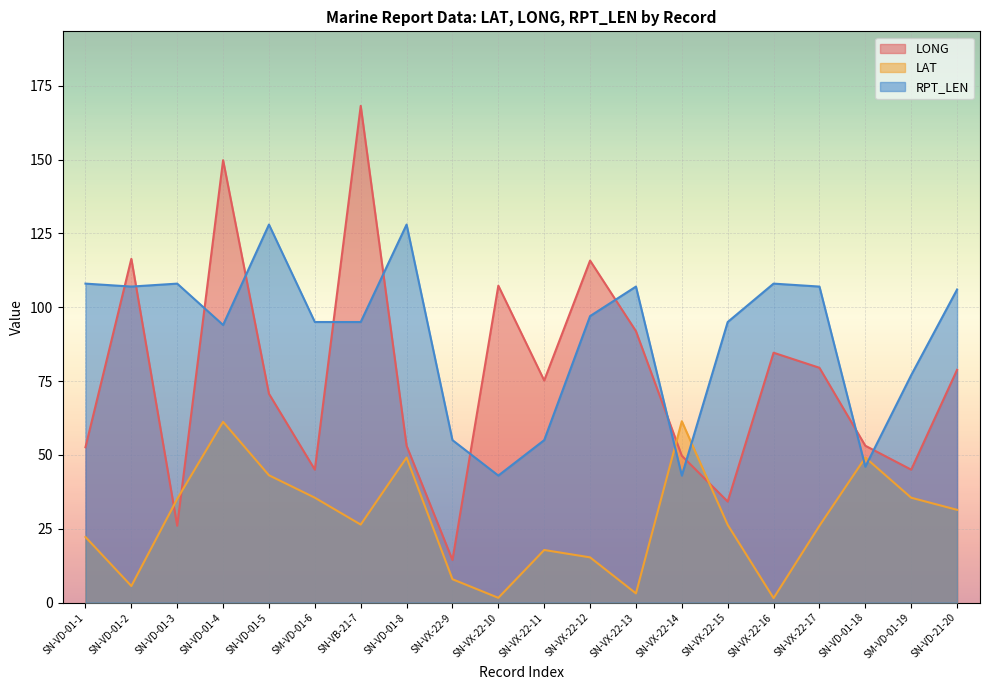

The LAT series shows 8.3 at SN-VD-01-2. True or false?

False